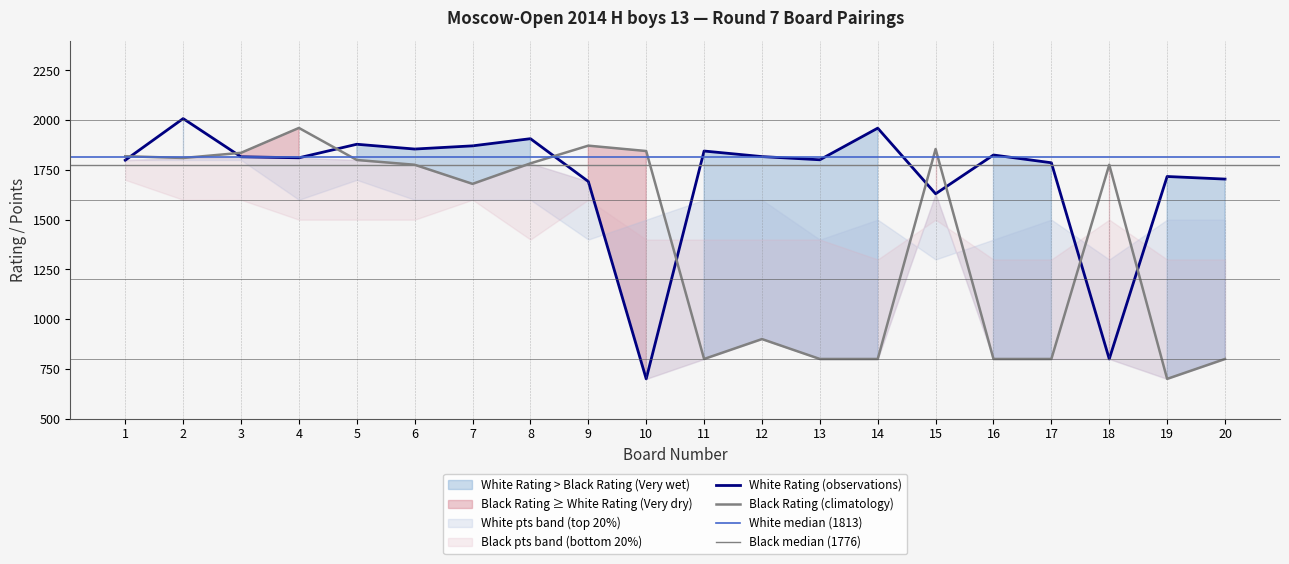

What is the value of the White Rating point at the 11th from the left?

1845